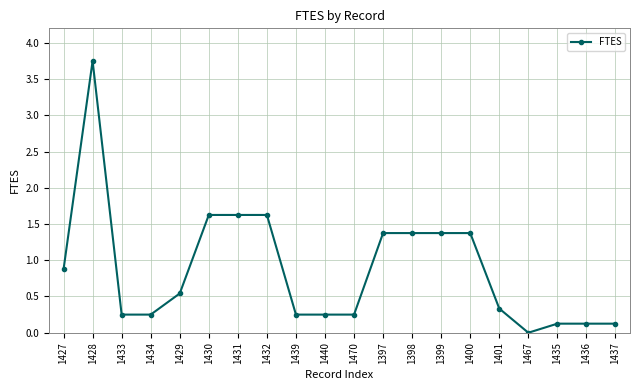

At which category does the chart reach its peak across all series?

1428